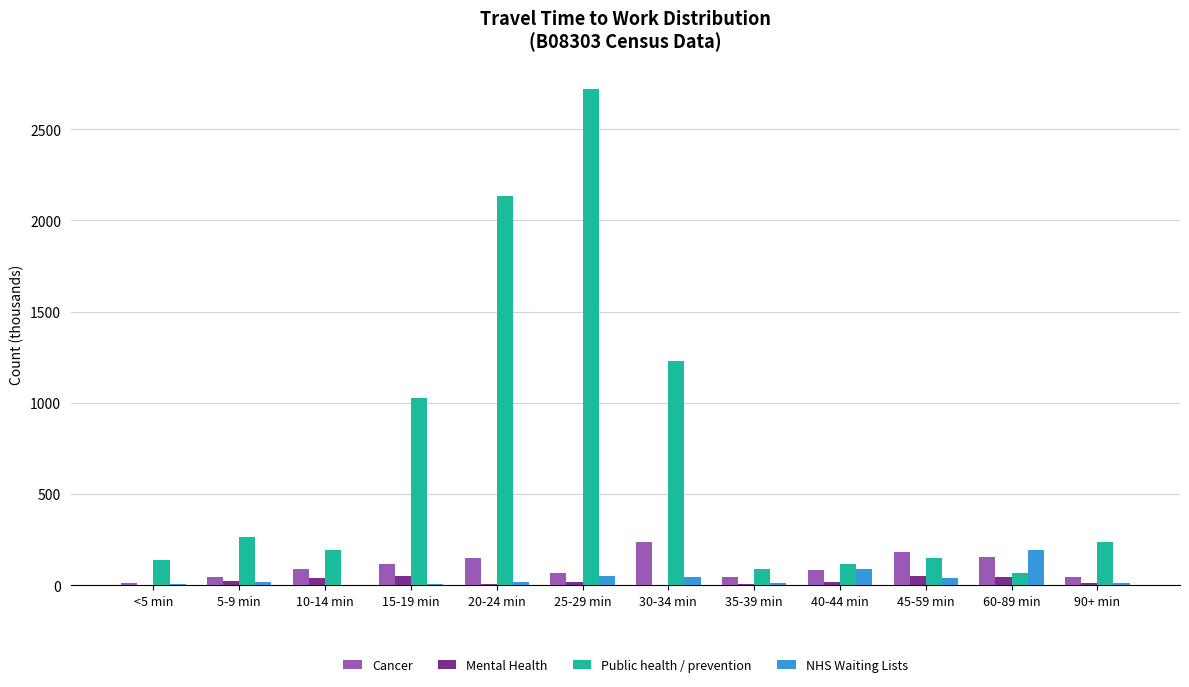

What is the sum of all Cancer values?

1228.7